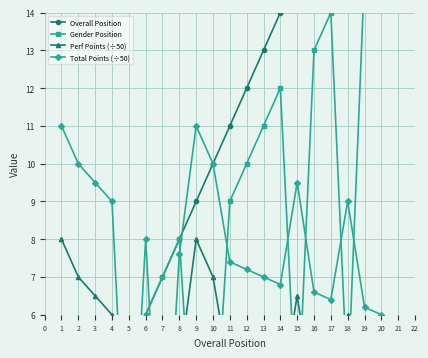

How many intersections are there between Overall Position and Total Points (÷50)?

4